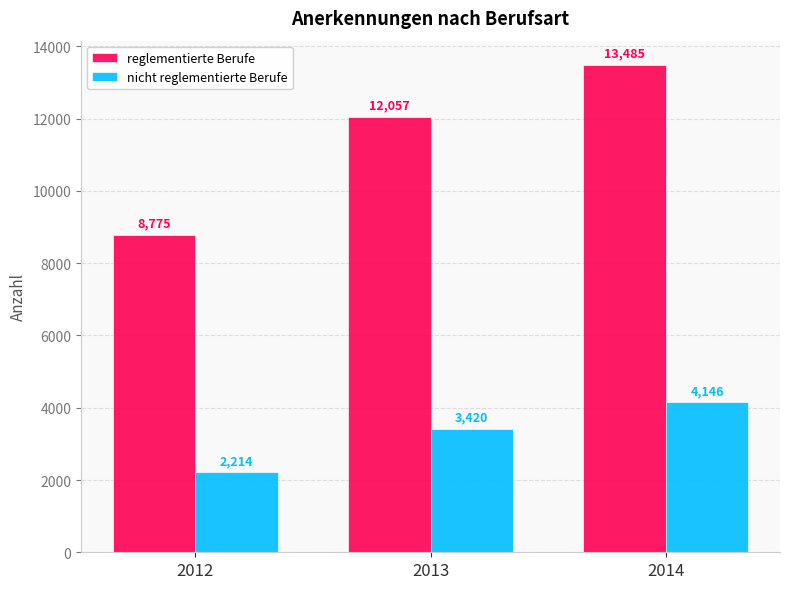

The reglementierte Berufe series shows 3038 at 2014. True or false?

False